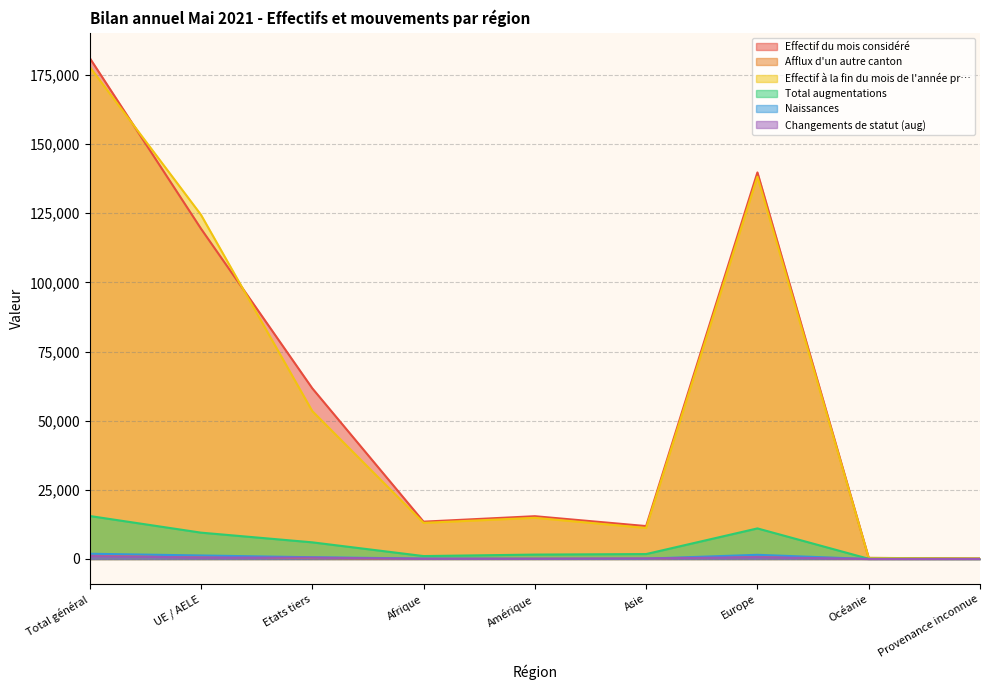

Does the chart display data point markers on the line(s)?

No